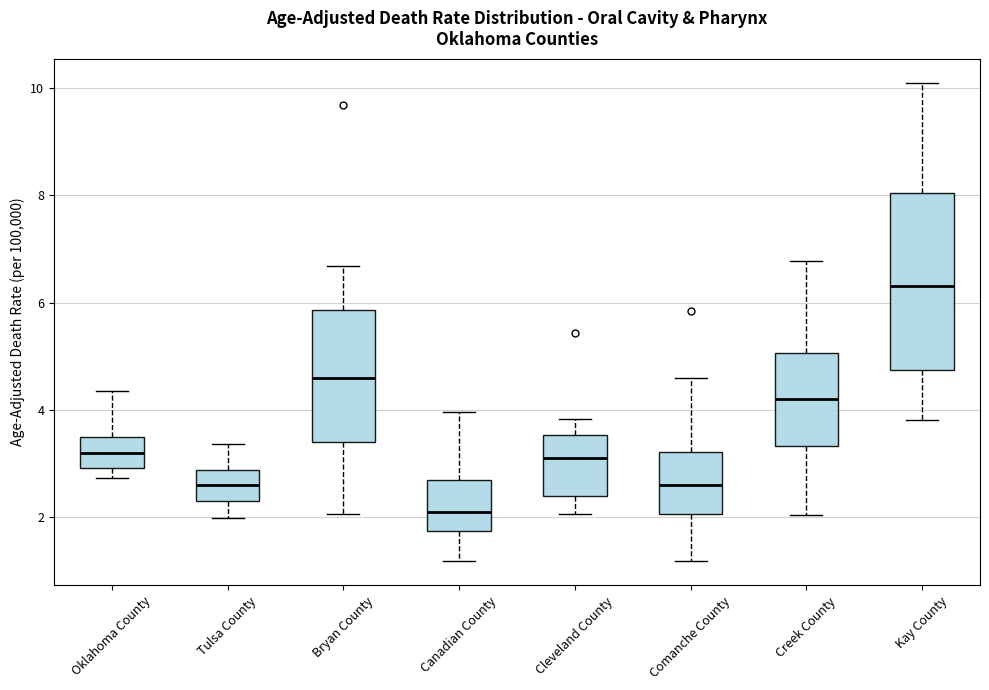

Where does the lower whisker of the box for Creek County end on the y-axis? The values are not printed on the chart, so give them approximately, as read against the axis.

2.0